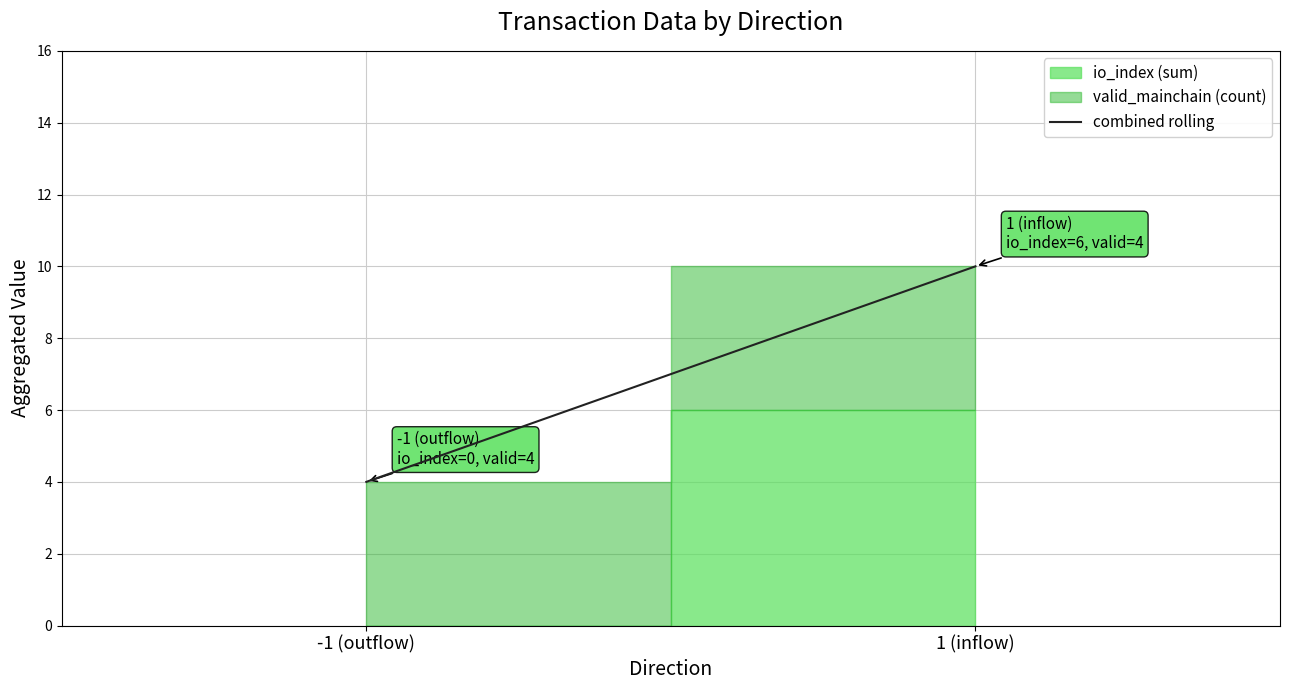

How many lines are shown in the chart?

1